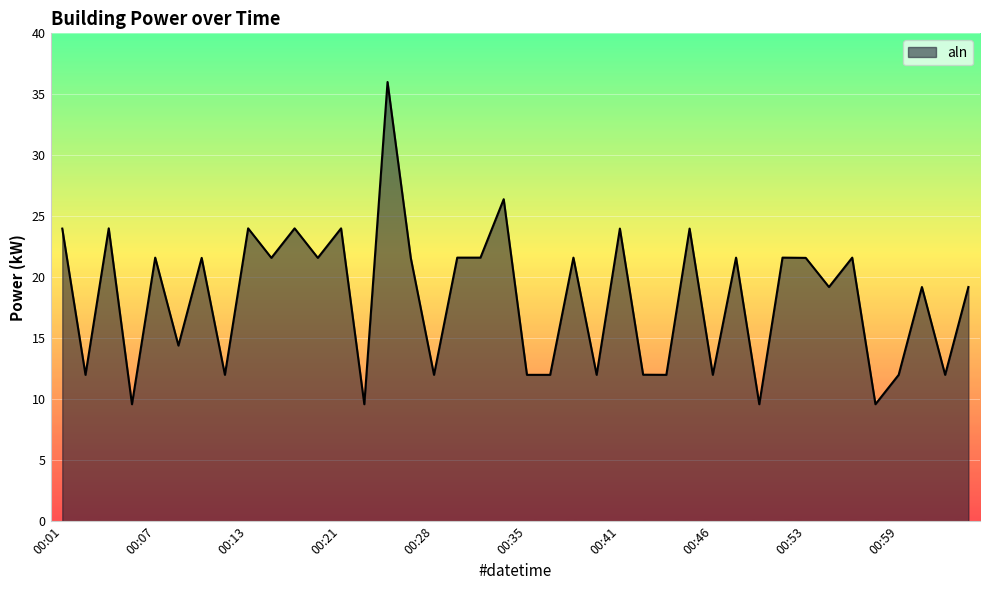

What is the smallest value displayed?

9.6